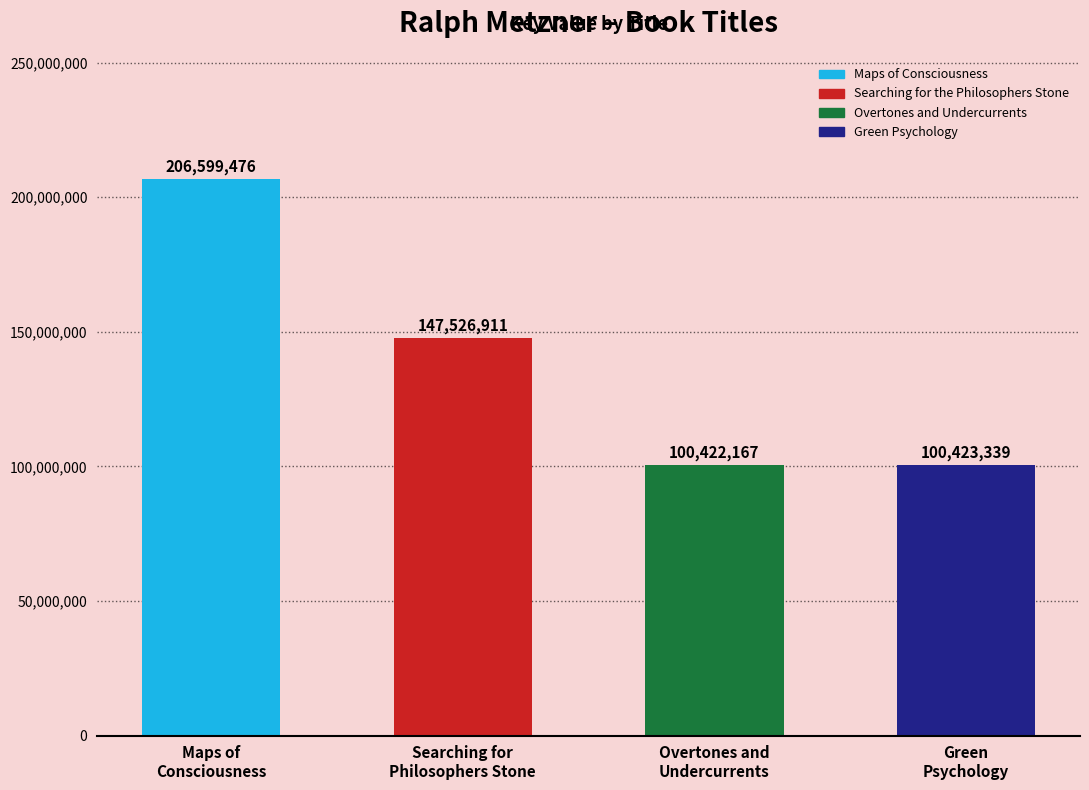

What is the minimum value shown in the chart?

100422167